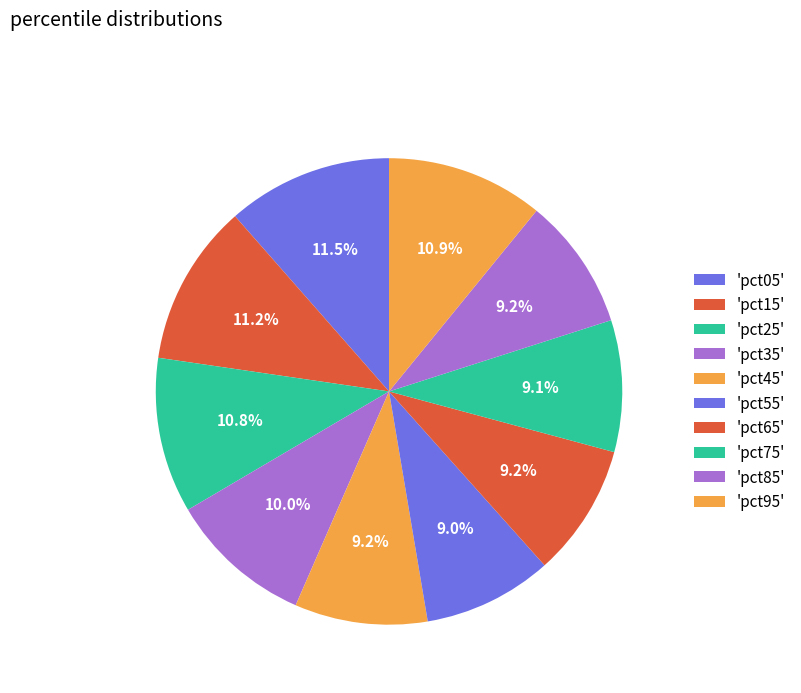

Rank the categories by value from lowest to highest.

pct55, pct75, pct85, pct65, pct45, pct35, pct25, pct95, pct15, pct05